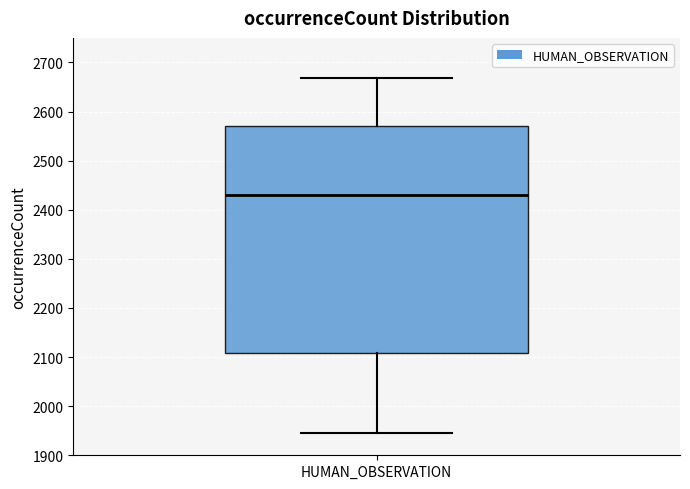

Where is the upper edge of the box for HUMAN_OBSERVATION on the y-axis? The values are not printed on the chart, so give them approximately, as read against the axis.

2570